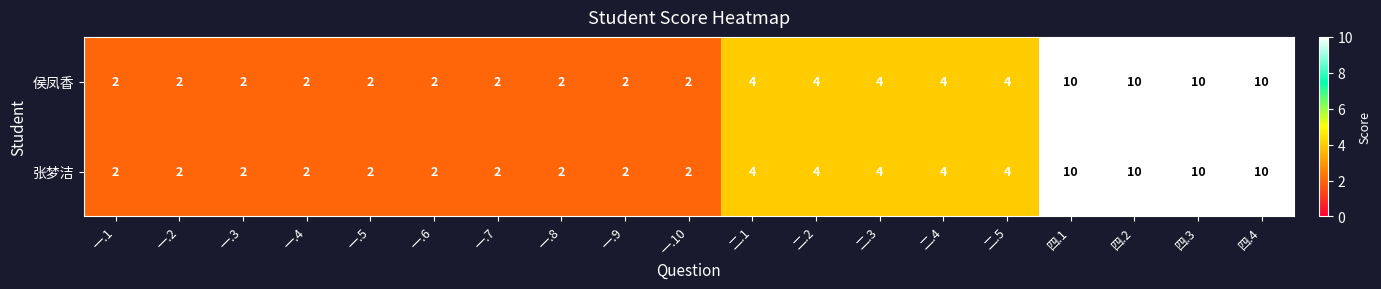

What is the average value of the 张梦洁 series?

4